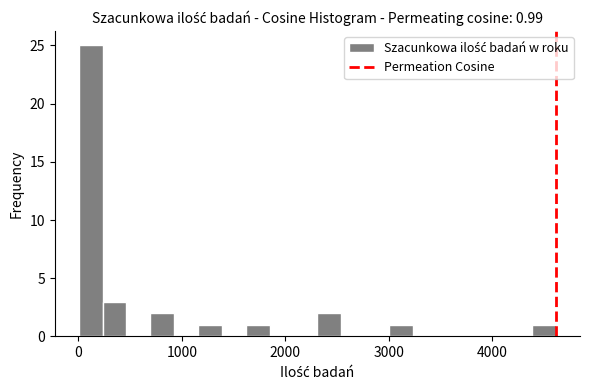

Read against the x-axis, roughly where is the centre of the tallest bar?

100